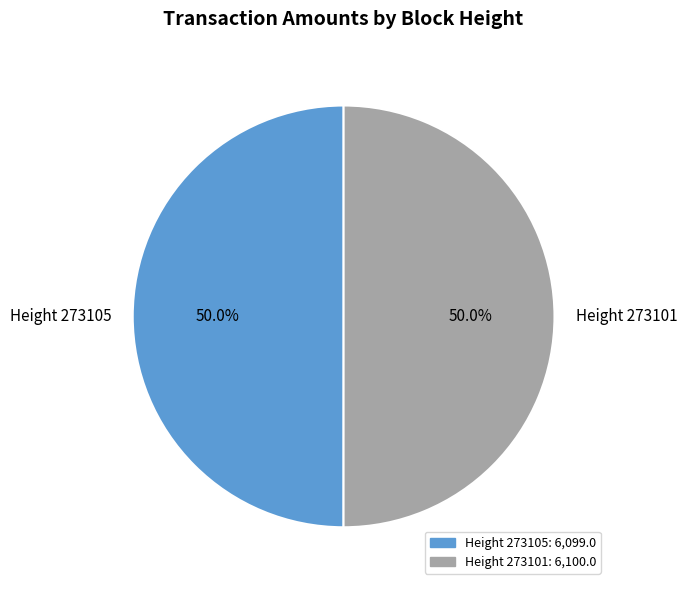

Approximately how many times larger is the value at Height 273101 compared to Height 273105?

1.0